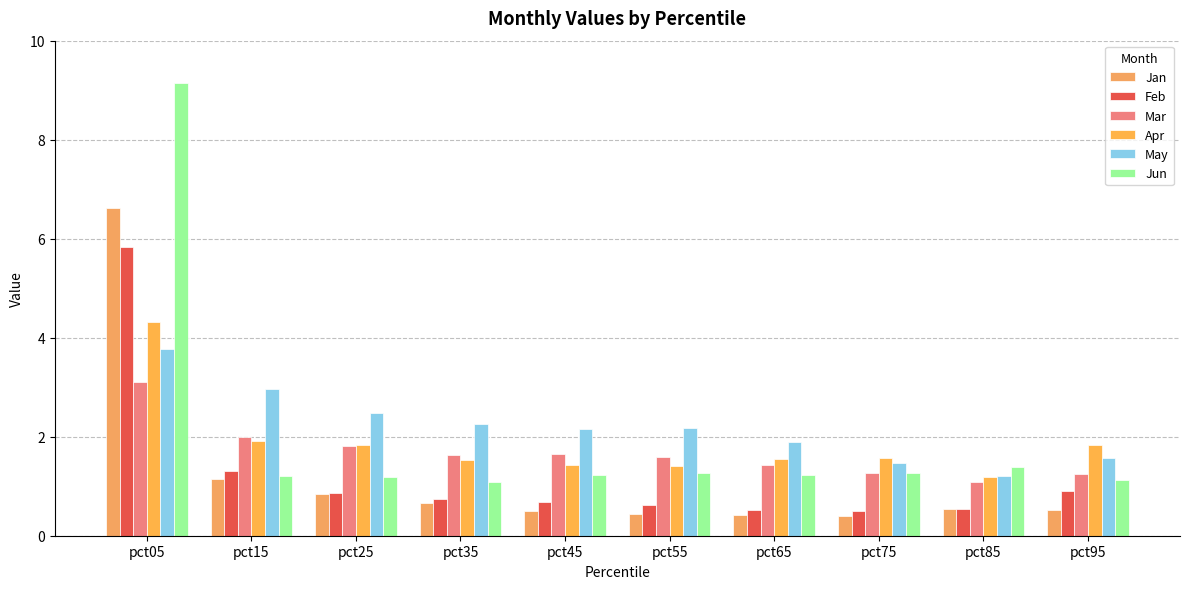

What is the total value across all series at pct25?

9.0